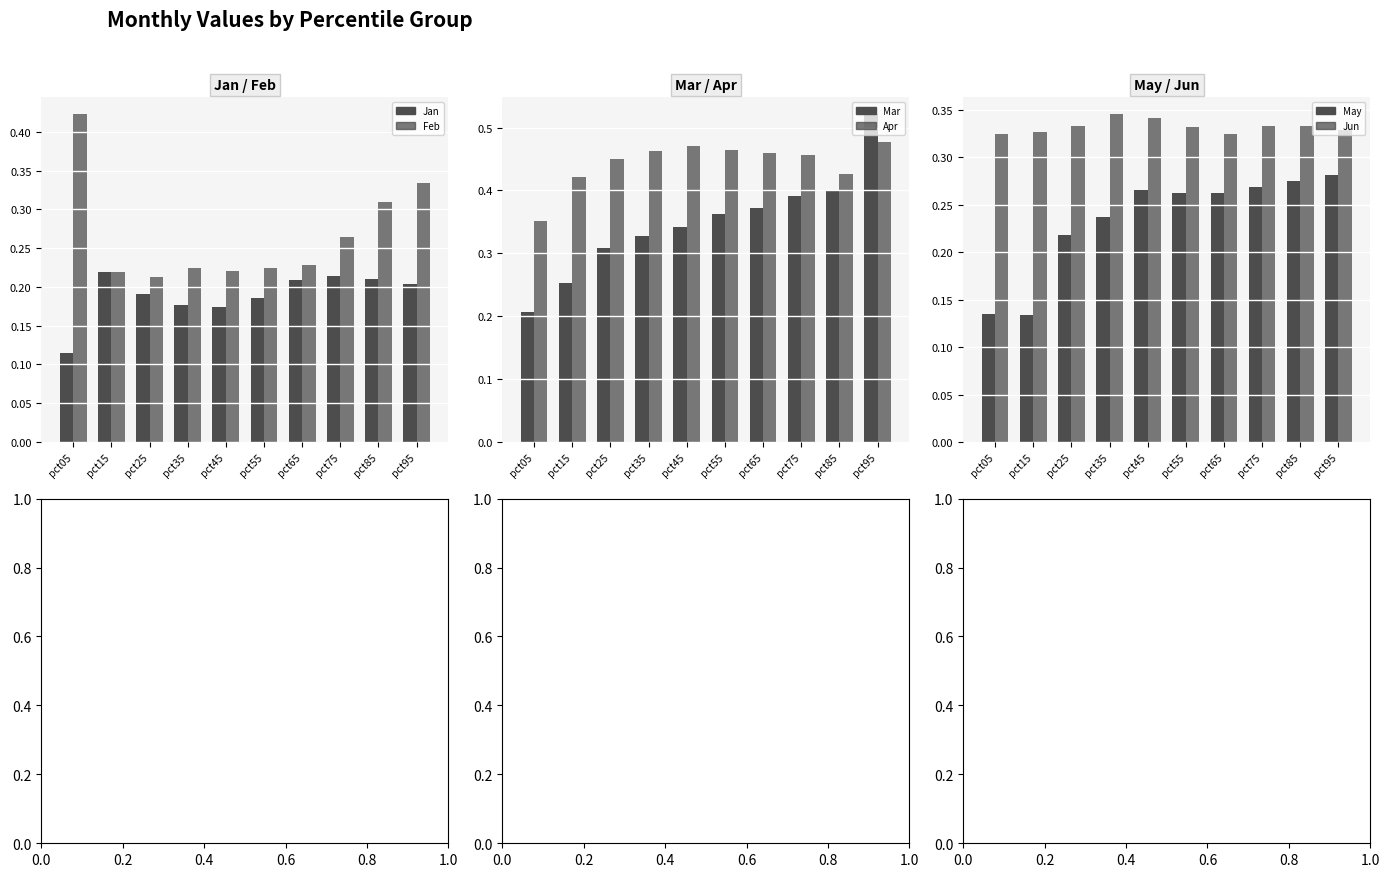

What is the difference between the maximum and minimum values in the Feb series?

0.2